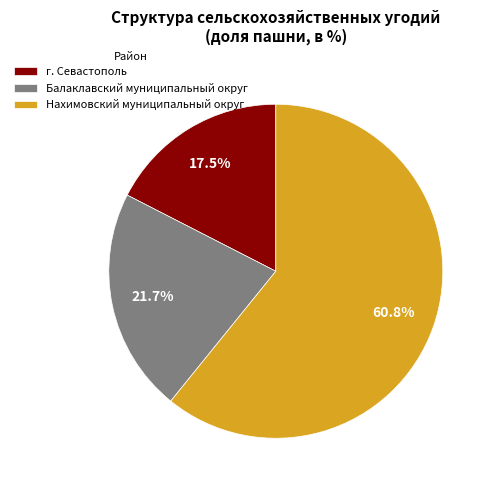

The г. Севастополь slice represents 24% of the pie. True or false?

False